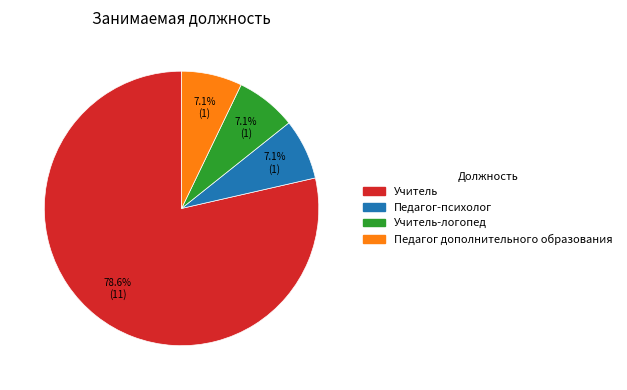

Is there a majority slice in this chart?

Yes